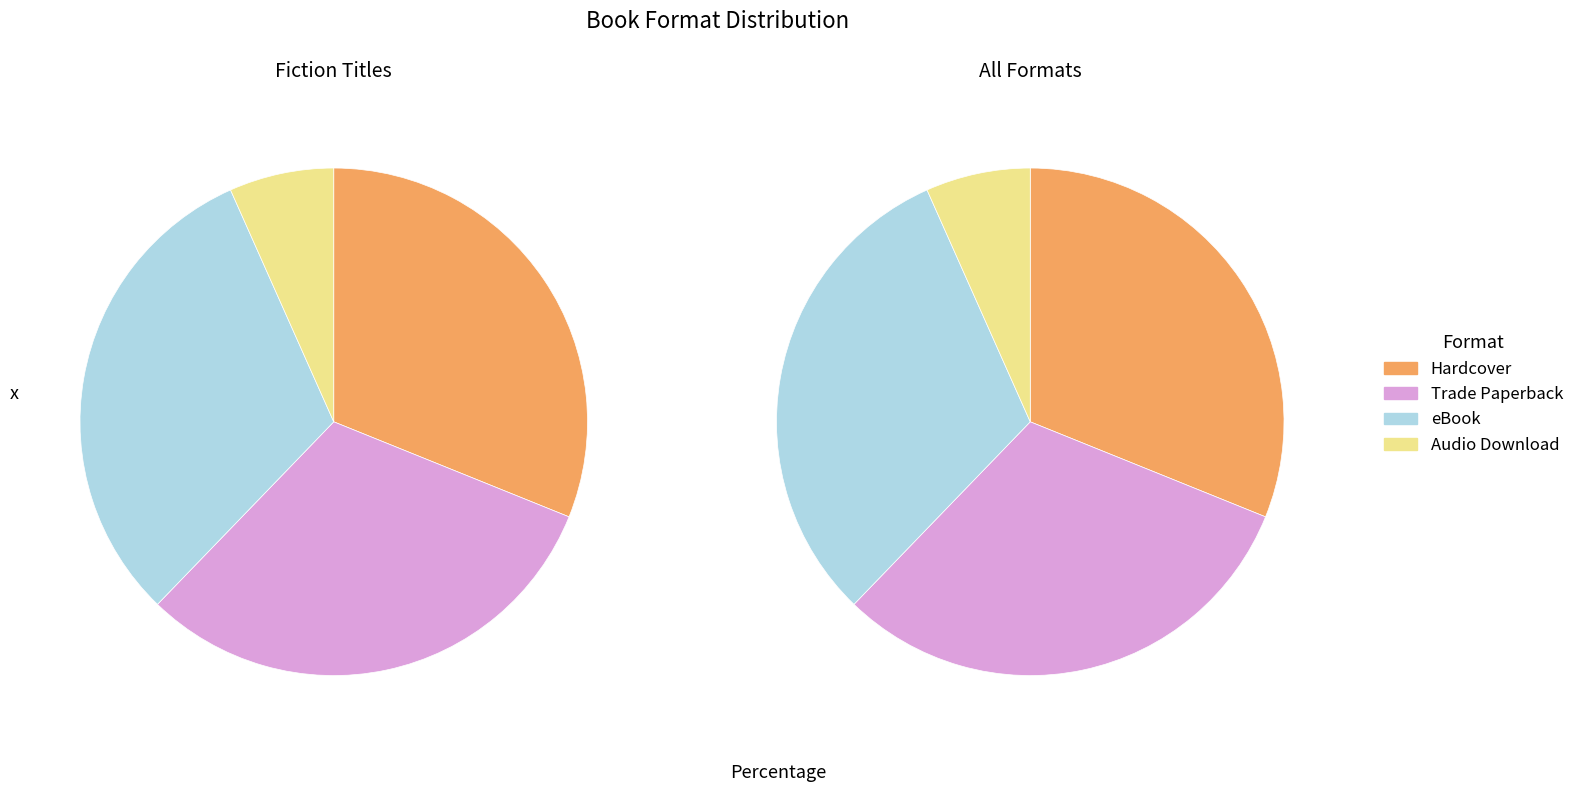

To the nearest percent, what percentage of the pie is Hardcover?

31%